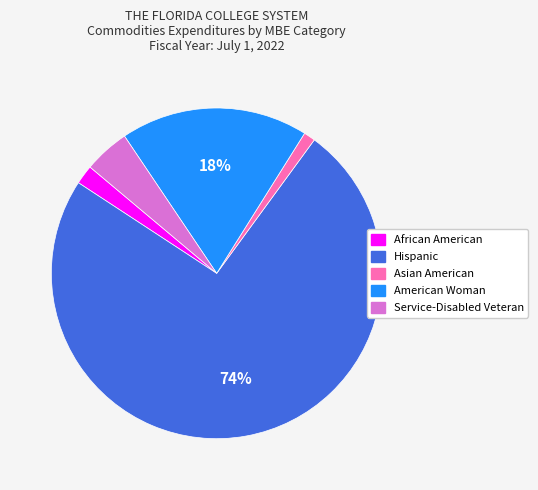

Count the number of slices in the pie.

5